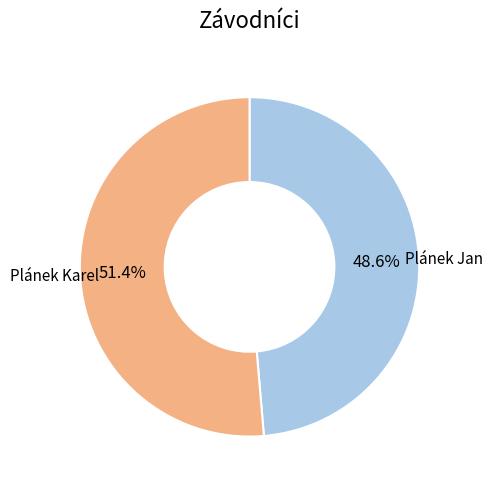

How many slices are in this pie chart?

2